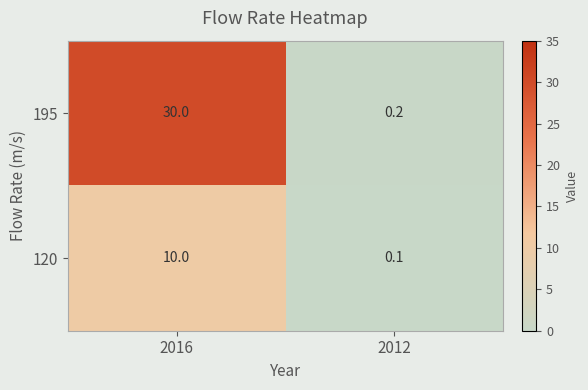

Which category has the highest value across all series?

2016